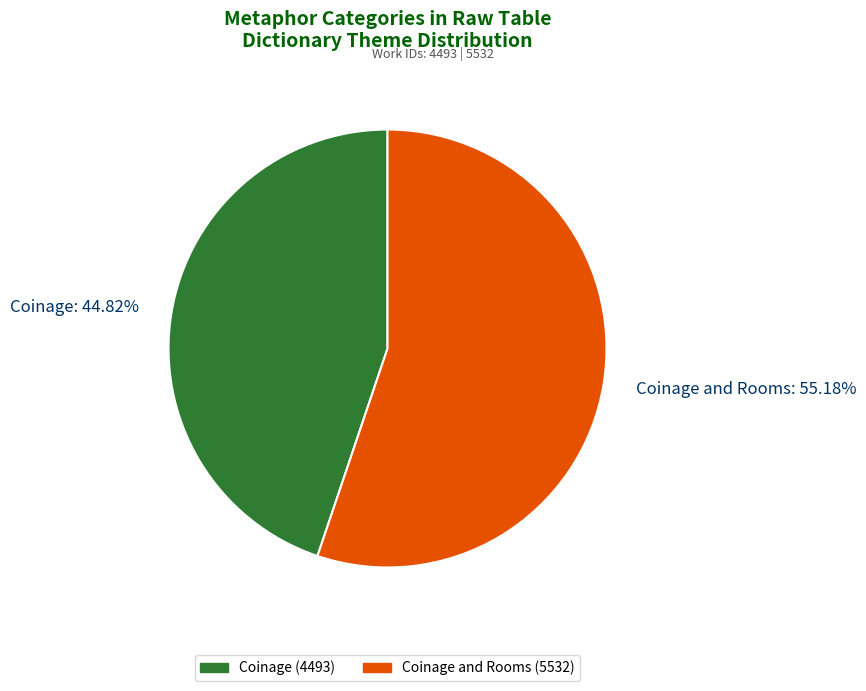

Does any single category account for the majority?

Yes